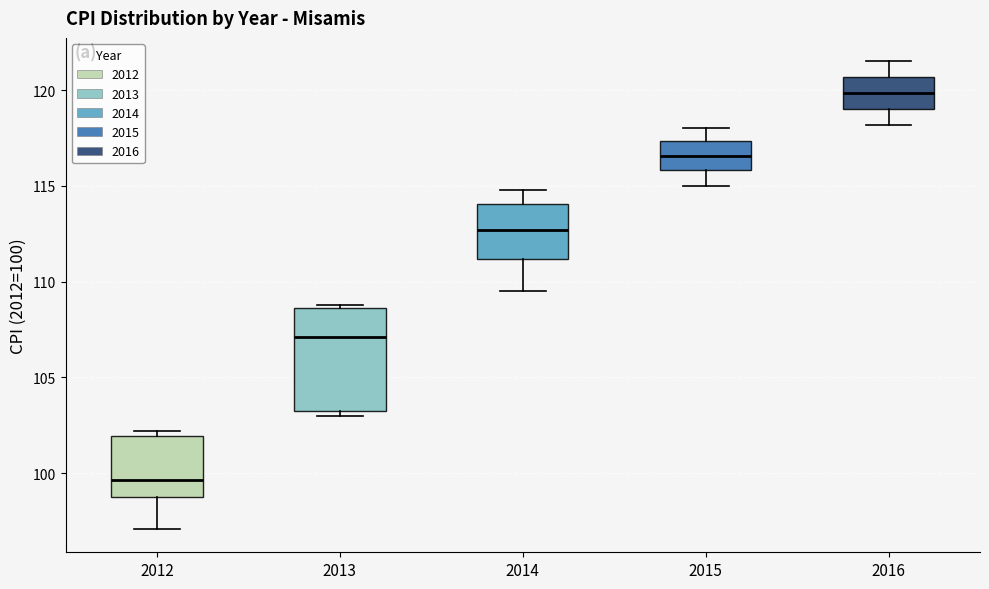

Reading left to right, read every box against the y-axis: the position of its median line, the range the box covers, and the ends of its whiskers. The values are not printed on the chart, so give them approximately, as read against the axis.

2012: median 99.5, box 99.0 to 102.0, whiskers 97.0 to 102.0 (just above the box's upper edge)
2013: median 107.0, box 103.5 to 108.5, whiskers 103.0 to 109.0
2014: median 112.5, box 111.0 to 114.0, whiskers 109.5 to 115.0
2015: median 116.5, box 116.0 to 117.5, whiskers 115.0 to 118.0
2016: median 120.0, box 119.0 to 120.5, whiskers 118.0 to 121.5